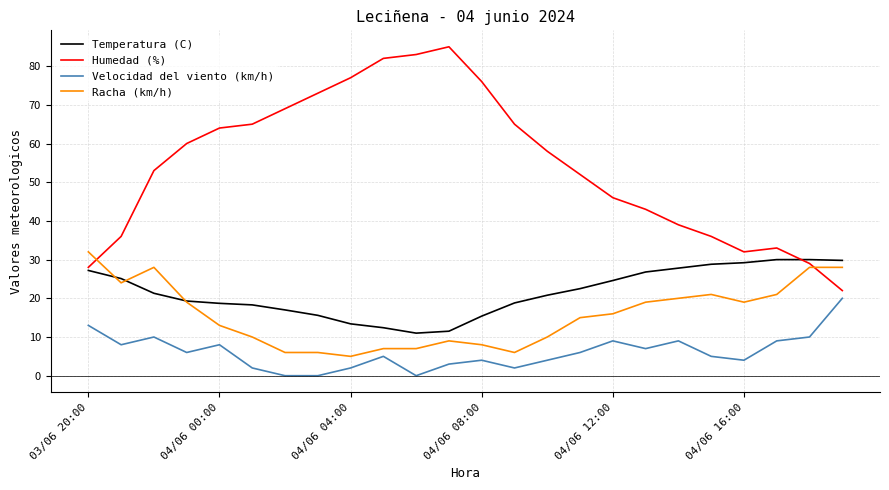

What is the minimum value for Racha (km/h)?

5.0